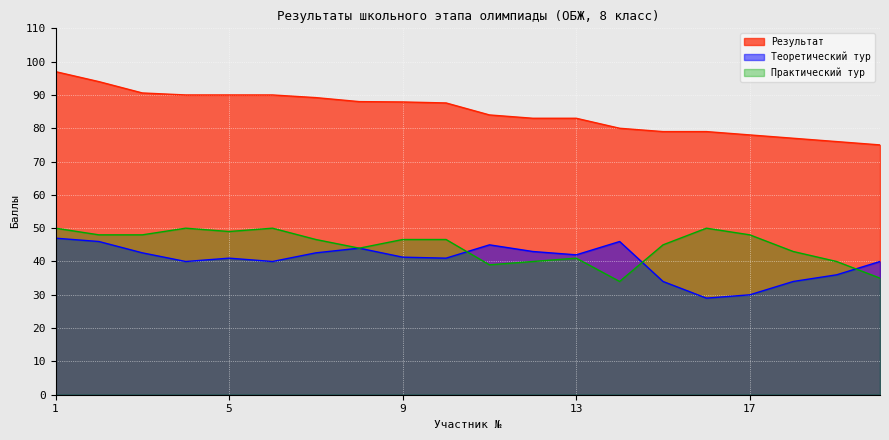

Between 18 and 12, which is larger?

12